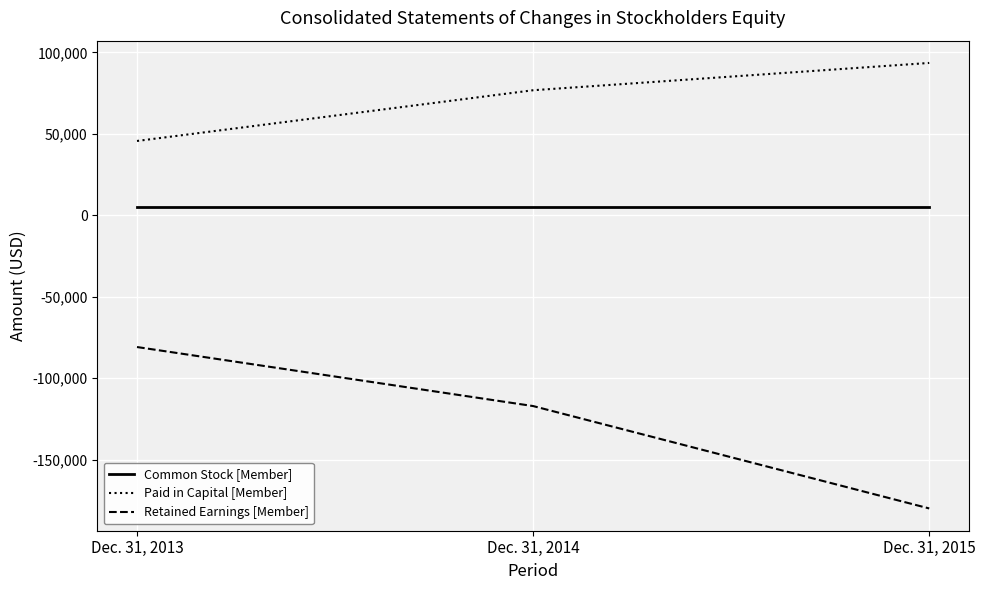

Which series has the largest total across all categories?

Paid in Capital [Member]